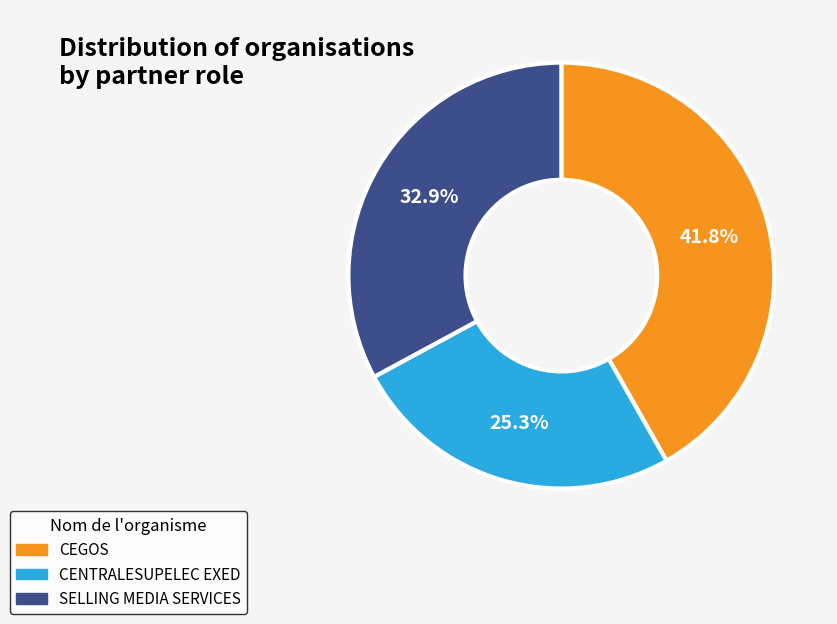

How much of the chart is everything except CENTRALESUPELEC EXED?

74.7%